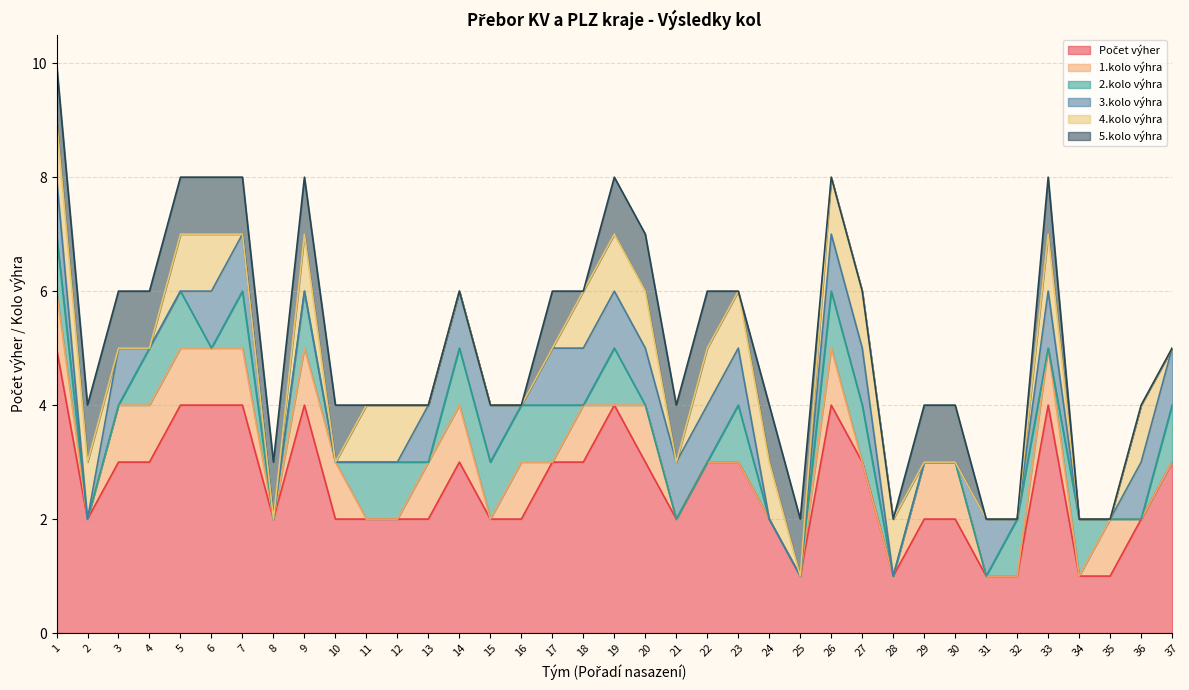

Reading right to left, what are all the values shown in this chart?

Počet výher: 3	2	1	1	4	1	1	2	2	1	3	4	1	2	3	3	2	3	4	3	3	2	2	3	2	2	2	2	4	2	4	4	4	3	3	2	5
1.kolo výhra: 0	0	1	0	1	0	0	1	1	0	0	1	0	0	0	0	0	1	0	1	0	1	0	1	1	0	0	1	1	0	1	1	1	1	1	0	1
2.kolo výhra: 1	0	0	1	0	1	0	0	0	0	1	1	0	0	1	0	0	0	1	0	1	1	1	1	0	1	1	0	1	0	1	0	1	1	0	0	1
3.kolo výhra: 1	1	0	0	1	0	1	0	0	0	1	1	0	0	1	1	1	1	1	1	1	0	1	1	1	0	0	0	0	0	1	1	0	0	1	0	1
4.kolo výhra: 0	1	0	0	1	0	0	0	0	1	1	1	0	1	1	1	0	1	1	1	0	0	0	0	0	1	1	0	1	0	0	1	1	0	0	1	1
5.kolo výhra: 0	0	0	0	1	0	0	1	1	0	0	0	1	1	0	1	1	1	1	0	1	0	0	0	0	0	0	1	1	1	1	1	1	1	1	1	1